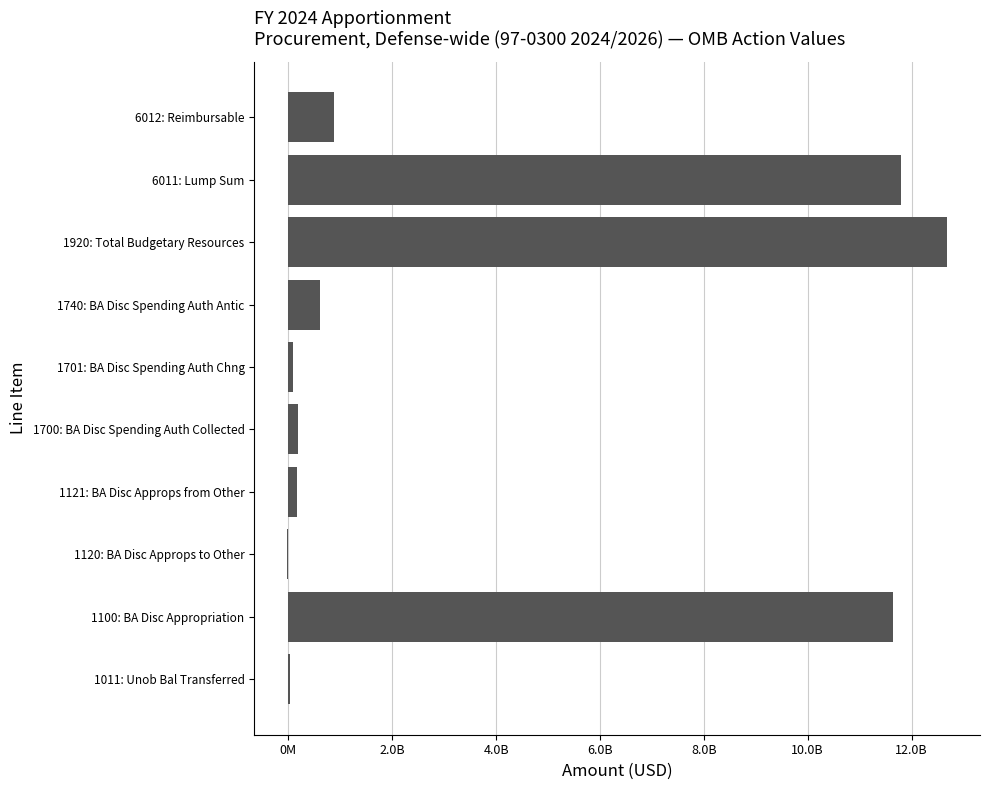

Are the bars horizontal?

Yes